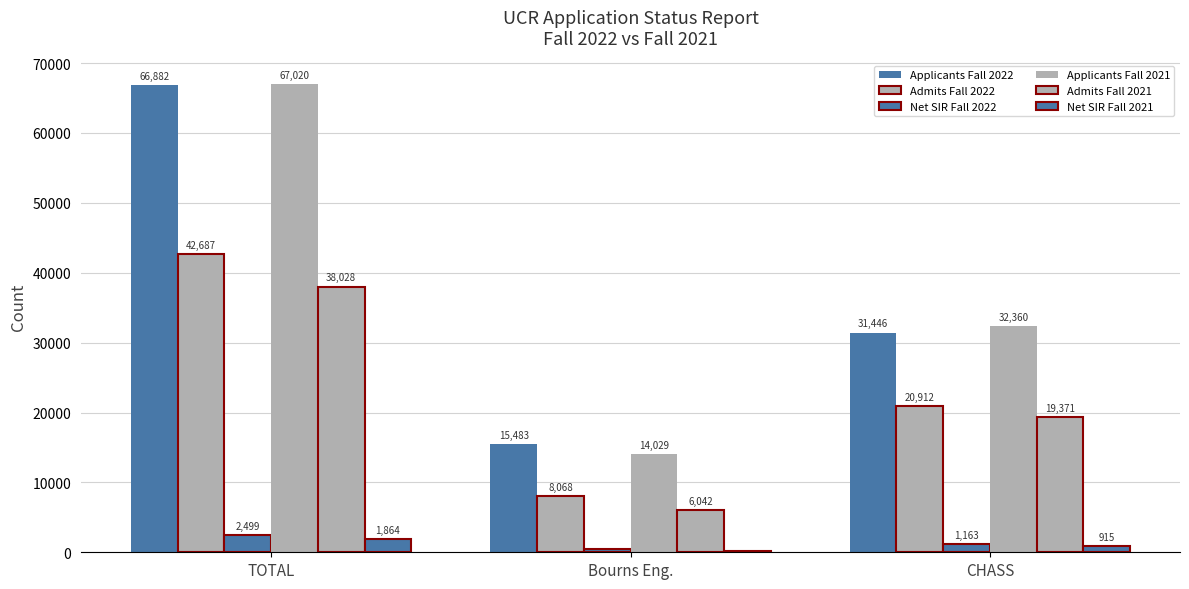

How many data points does each series have?

3